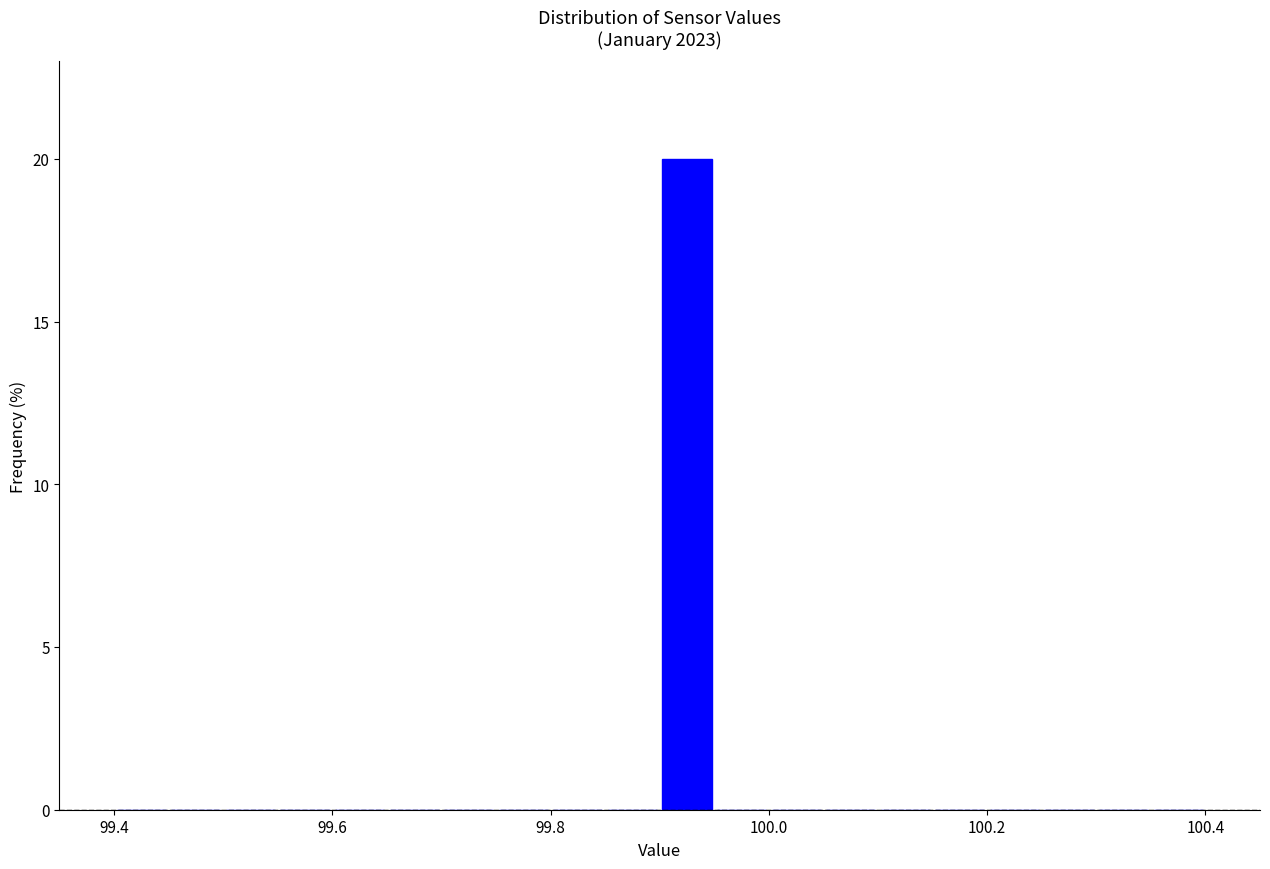

Around what value on the x-axis is the tallest bar? Give the approximate position of its centre, as read against the axis.

99.92